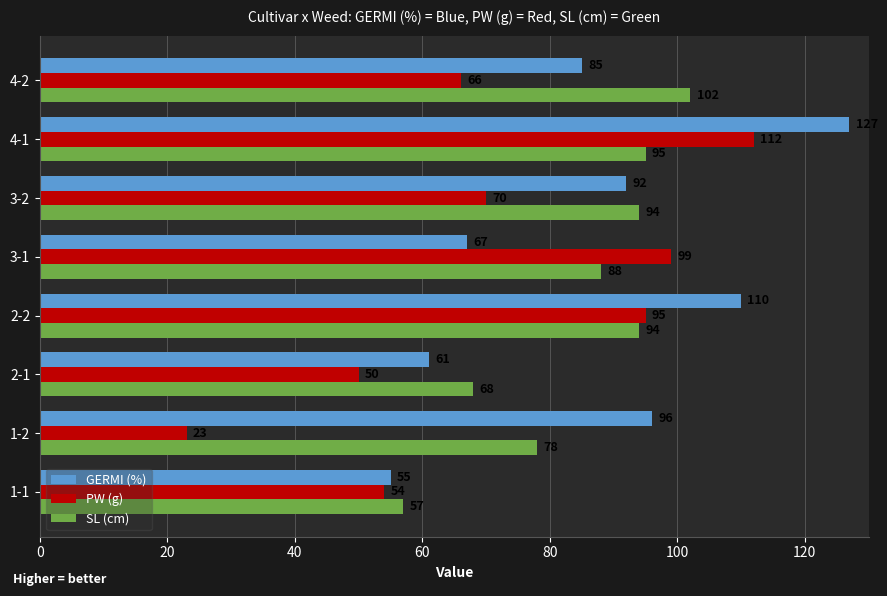

Rank the categories by PW (g) value from lowest to highest.

1-2, 2-1, 1-1, 4-2, 3-2, 2-2, 3-1, 4-1